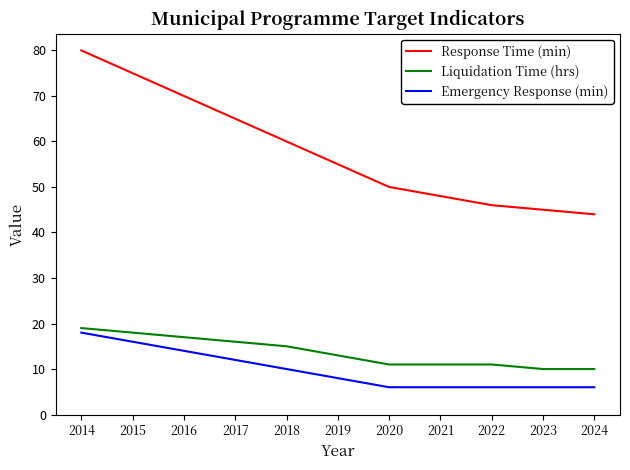

The Response Time (min) series shows 46 at 2022. True or false?

True